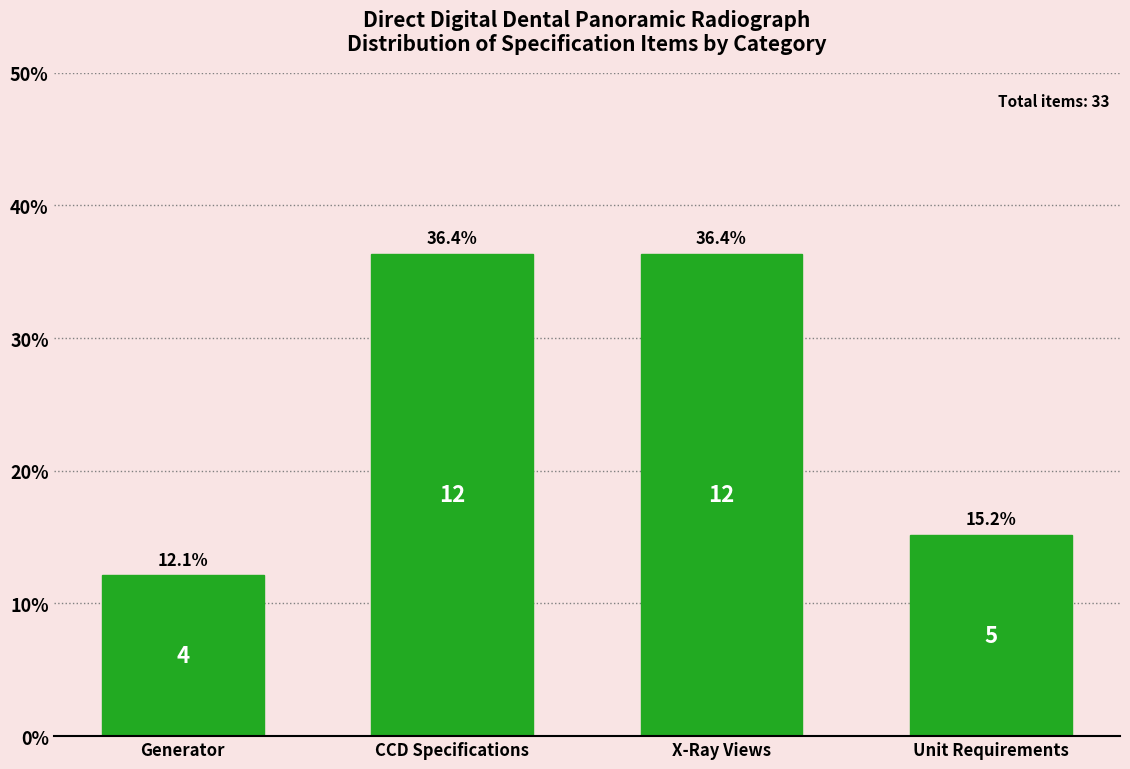

Reading left to right, what are all the values shown in this chart?

Generator=12.1	CCD Specifications=36.4	X-Ray Views=36.4	Unit Requirements=15.2